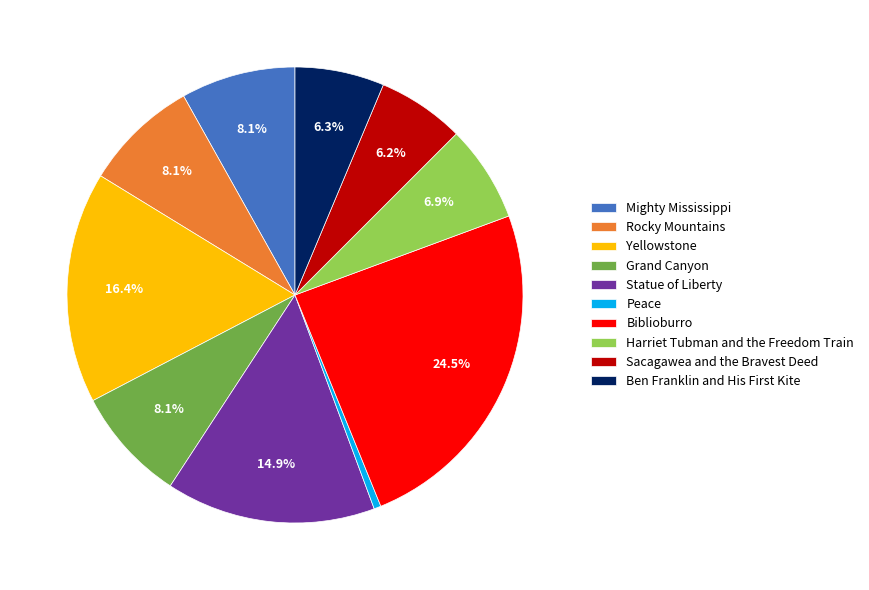

How many slices are in this pie chart?

10